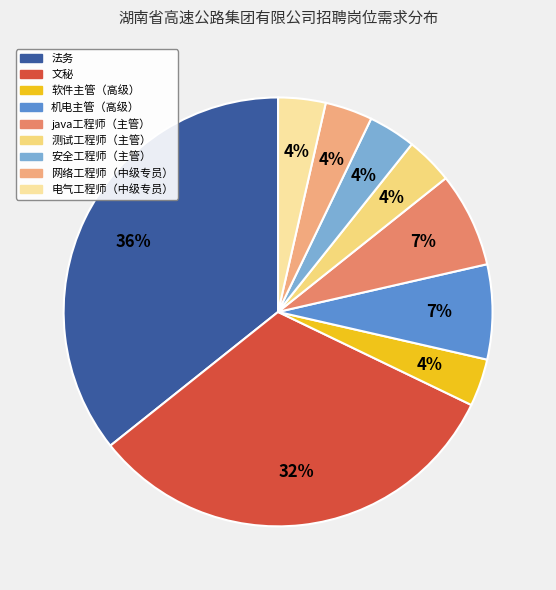

To the nearest percent, what is the difference between the 软件主管（高级） and 法务 slice percentages?

32%